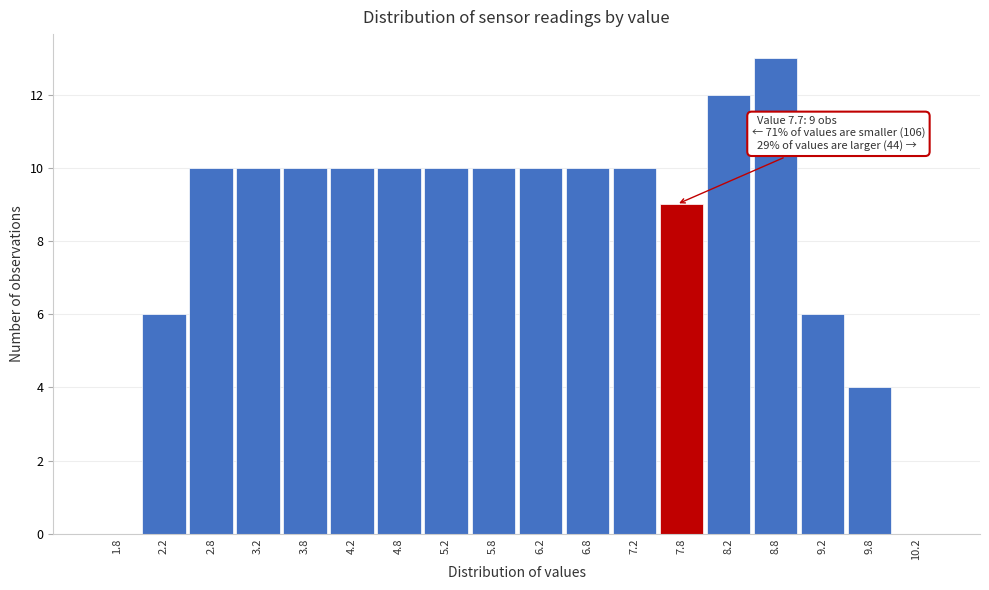

Over which range of the x-axis is the bar tallest?

8.5 to 9.0